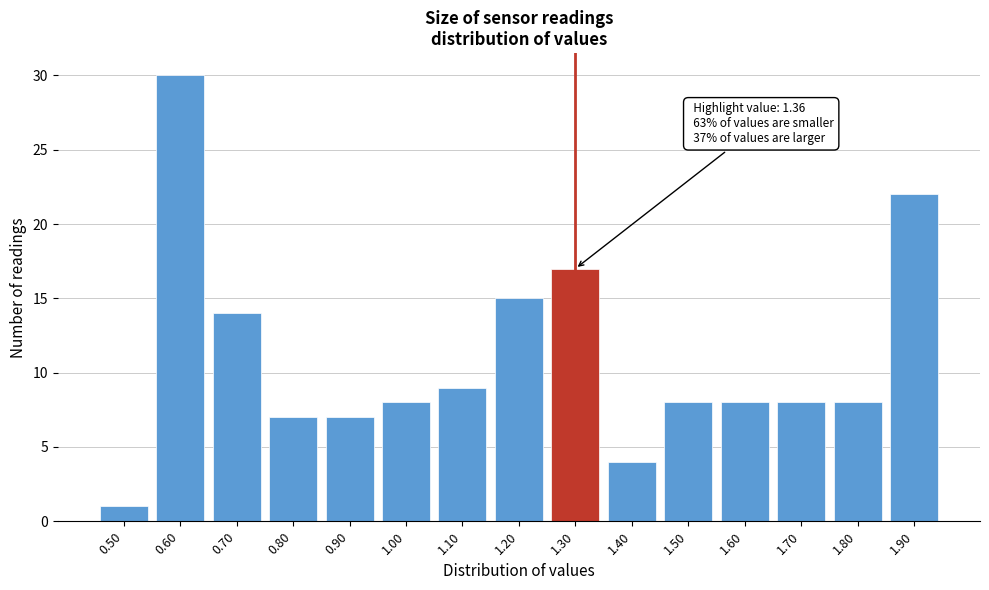

Reading left to right, transcribe all the data shown in this chart.

1	30	14	7	7	8	9	15	17	4	8	8	8	8	22